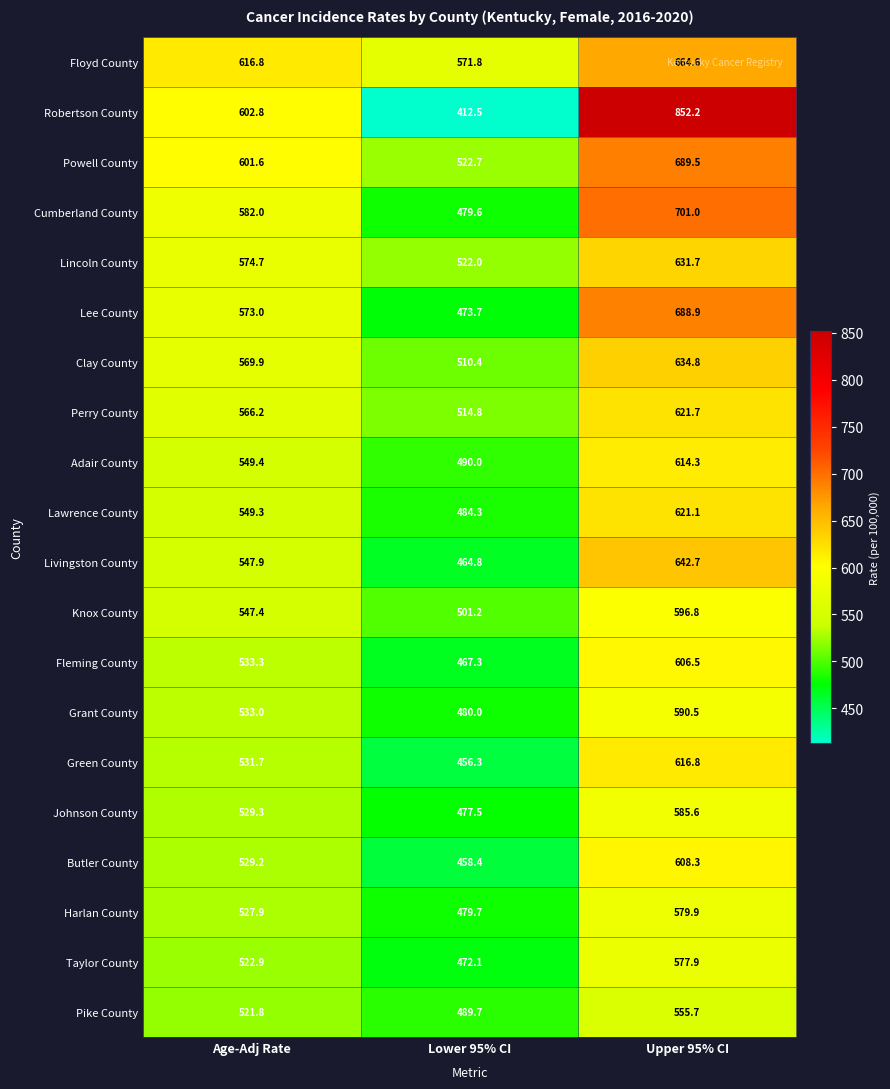

At which label does Clay County first exceed 569?

Age-Adj Rate